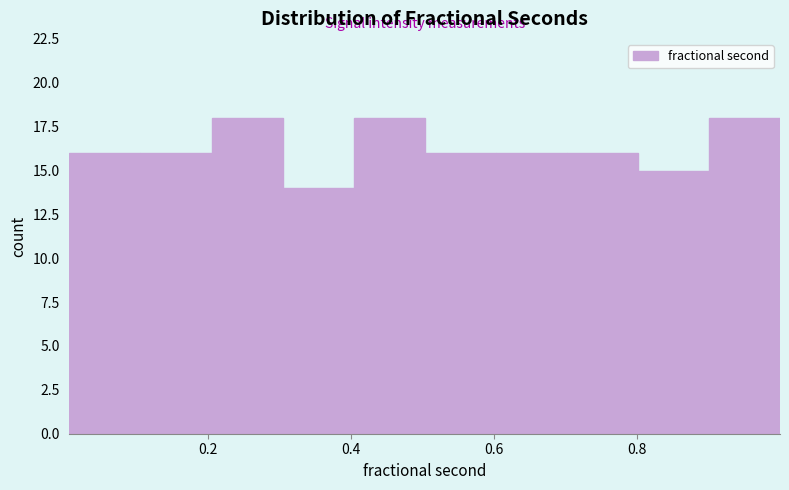

Reading left to right, transcribe this chart: for each bar, give the range it covers on the x-axis and its height. Neither the bar edges nor the heights are printed on the chart, so give them approximately, as read against the axes.

0.0 to 0.1: 16
0.1 to 0.2: 16
0.2 to 0.3: 18
0.3 to 0.4: 14
0.4 to 0.5: 18
0.5 to 0.6: 16
0.6 to 0.7: 16
0.7 to 0.8: 16
0.8 to 0.9: 15
0.9 to 1.0: 18